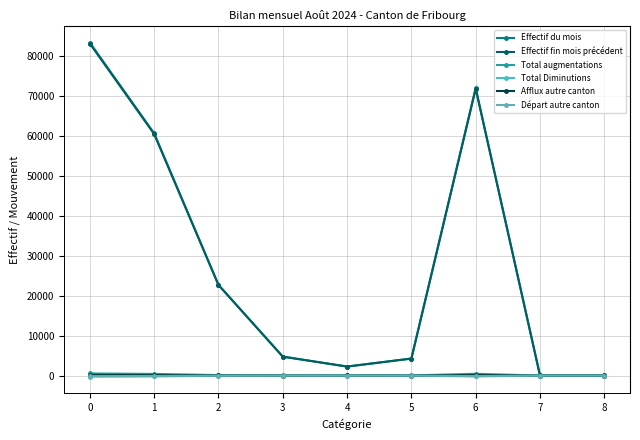

True or false: Effectif du mois and Afflux autre canton cross at least once.

False